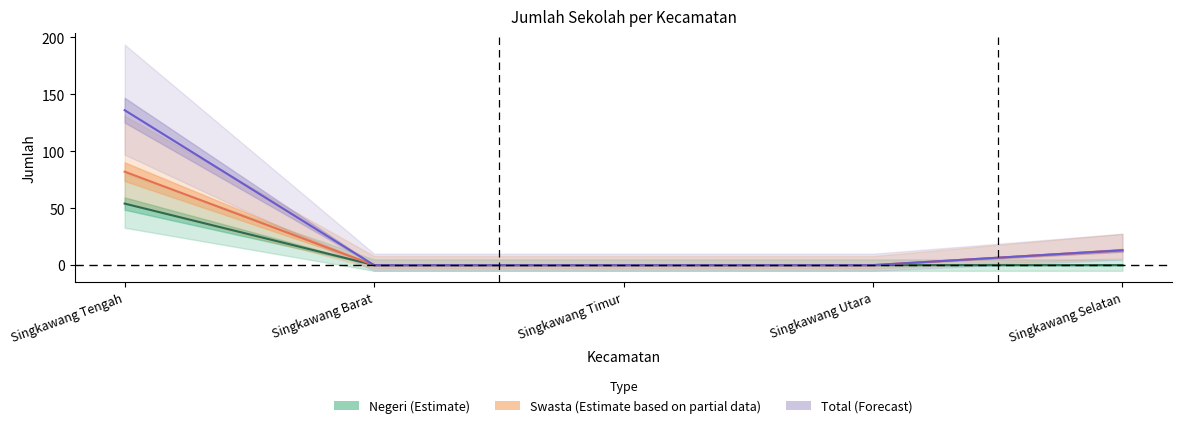

Between Singkawang Utara and Singkawang Selatan, which is larger?

Singkawang Utara